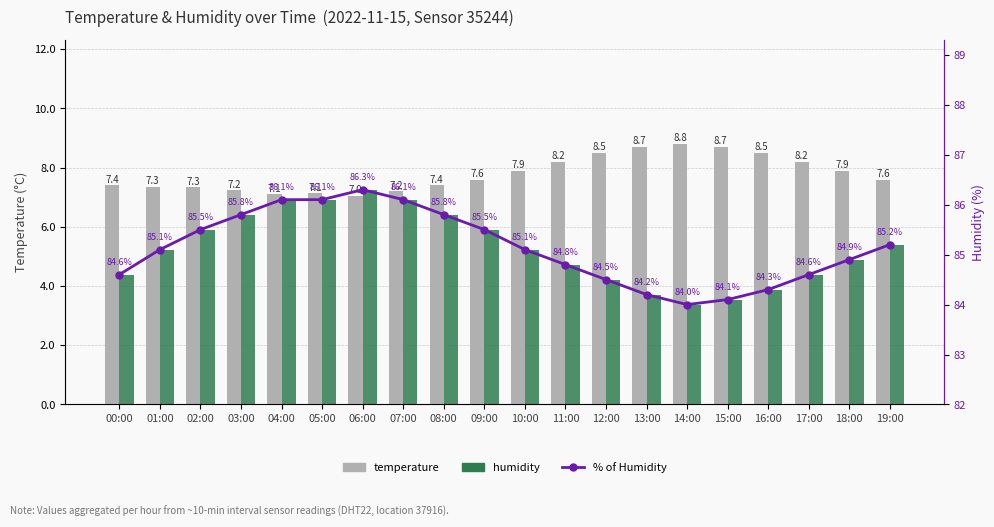

What is the difference between the second highest and minimum values in the temperature series?

1.6